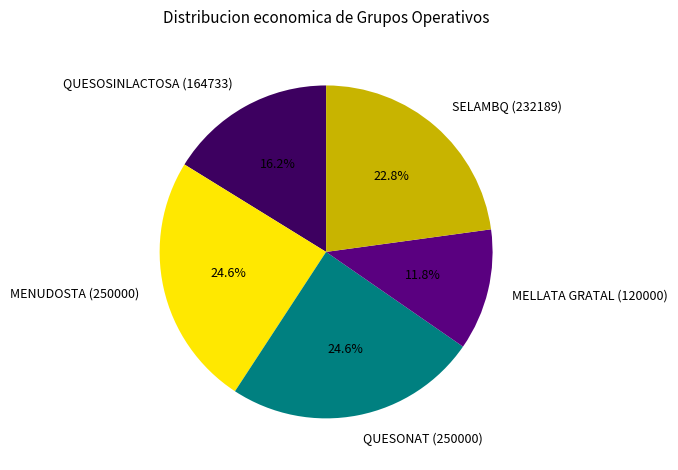

Combined, what portion of the pie is SELAMBQ (232189) and MELLATA GRATAL (120000)?

34.6%